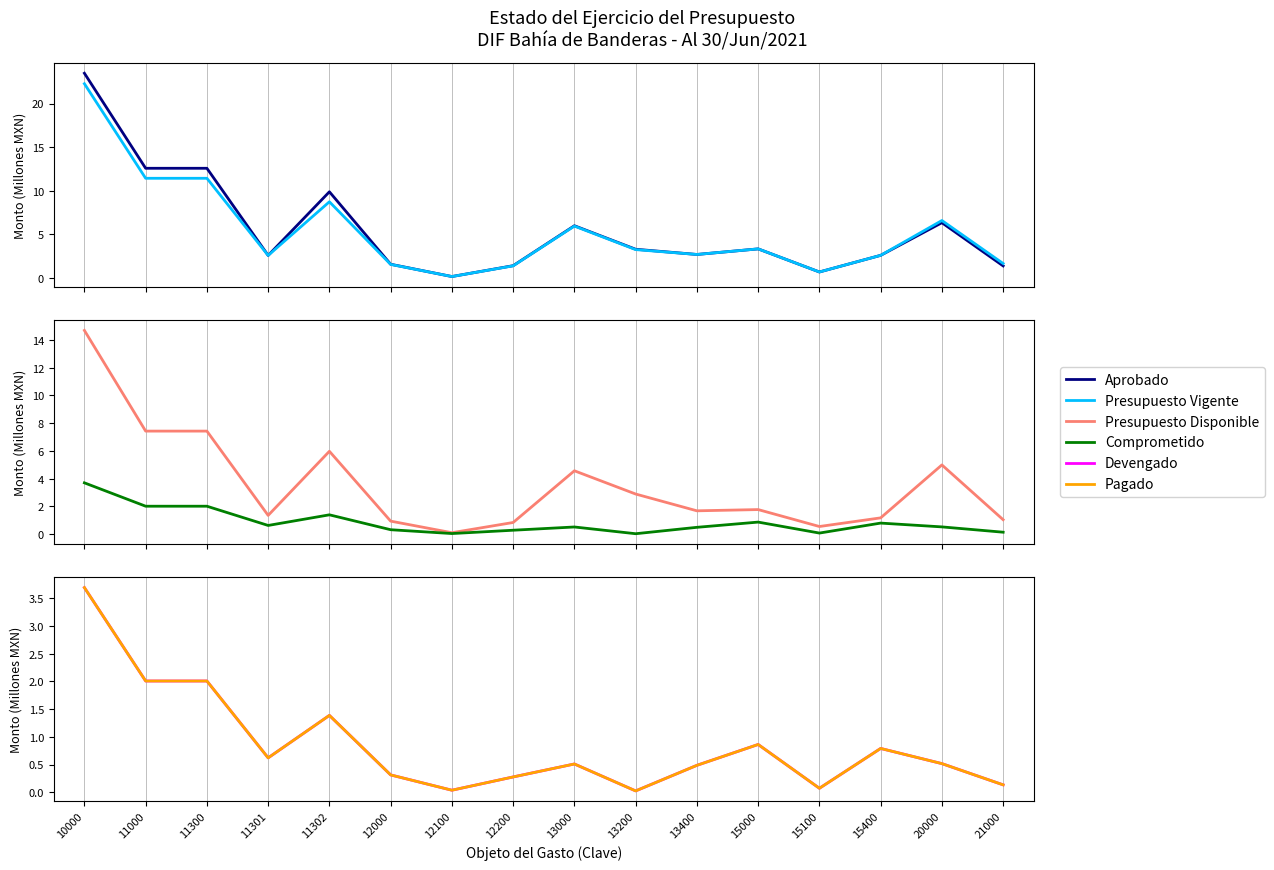

Rank the series at 11000 from lowest to highest value.

Comprometido, Devengado, Pagado, Presupuesto Disponible, Presupuesto Vigente, Aprobado